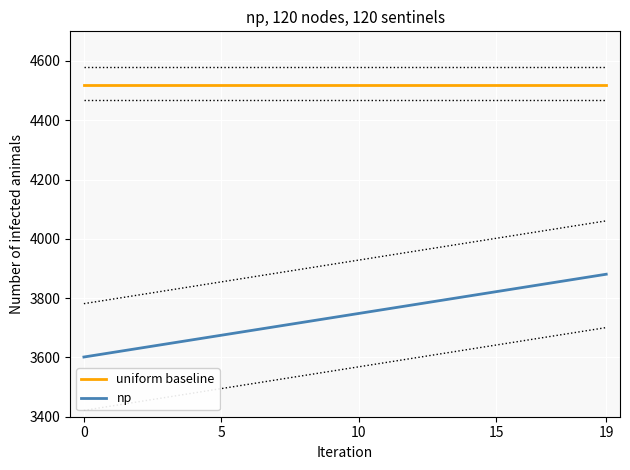

What is the maximum value shown in the chart?

4520.0